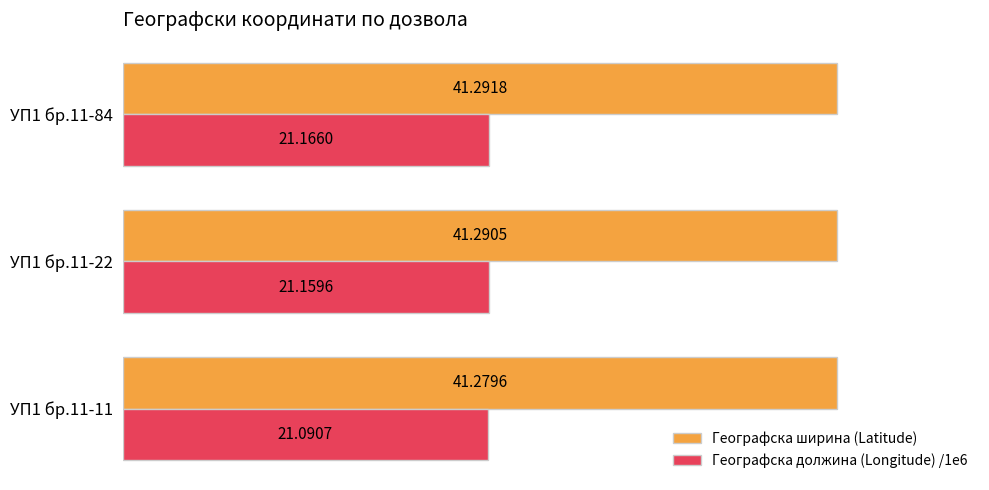

Which series has the widest spread of values?

Географска должина (Longitude) /1e6